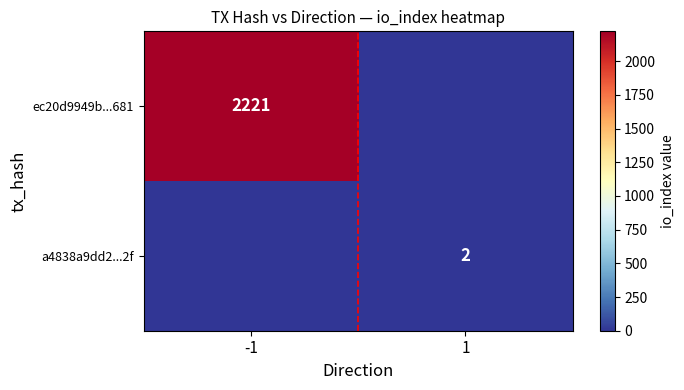

At which category is the sum across all series the highest?

-1